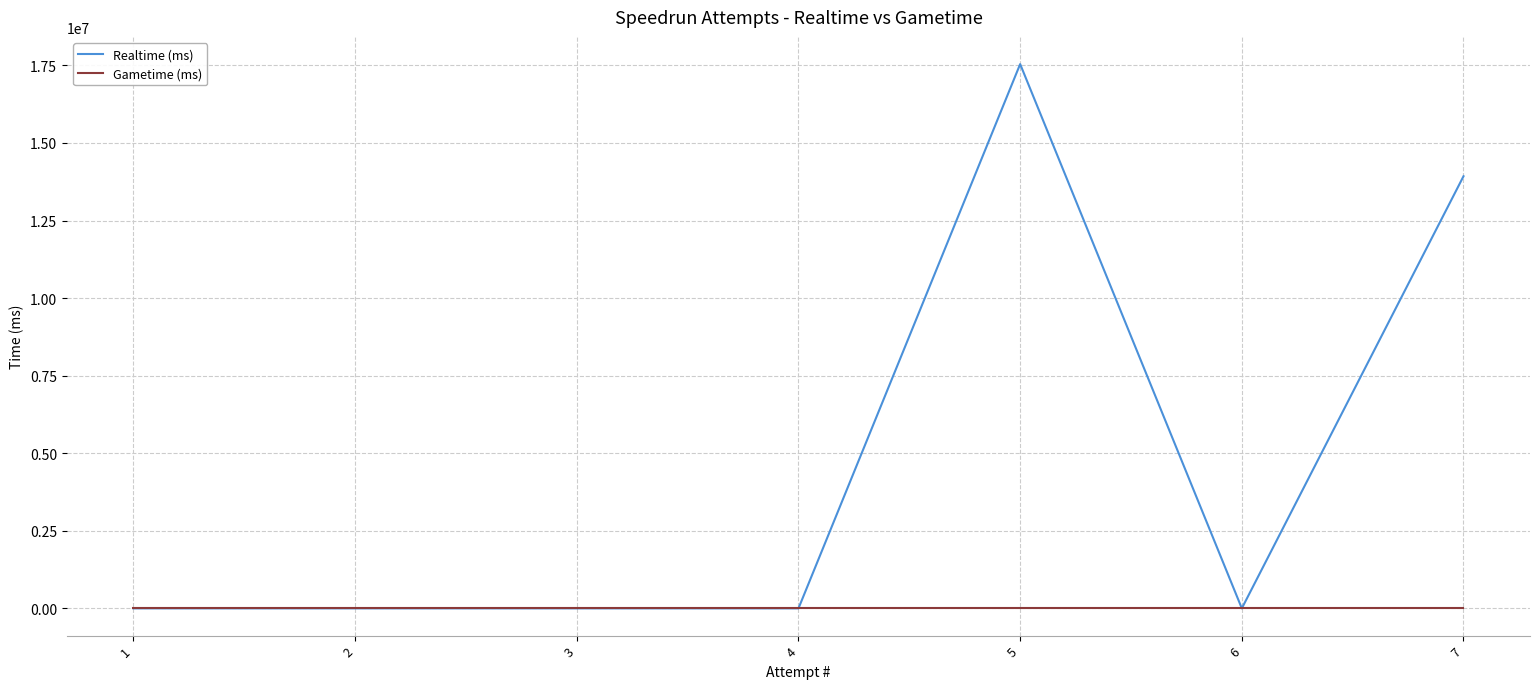

Which series has the largest range (max minus min)?

Realtime (ms)